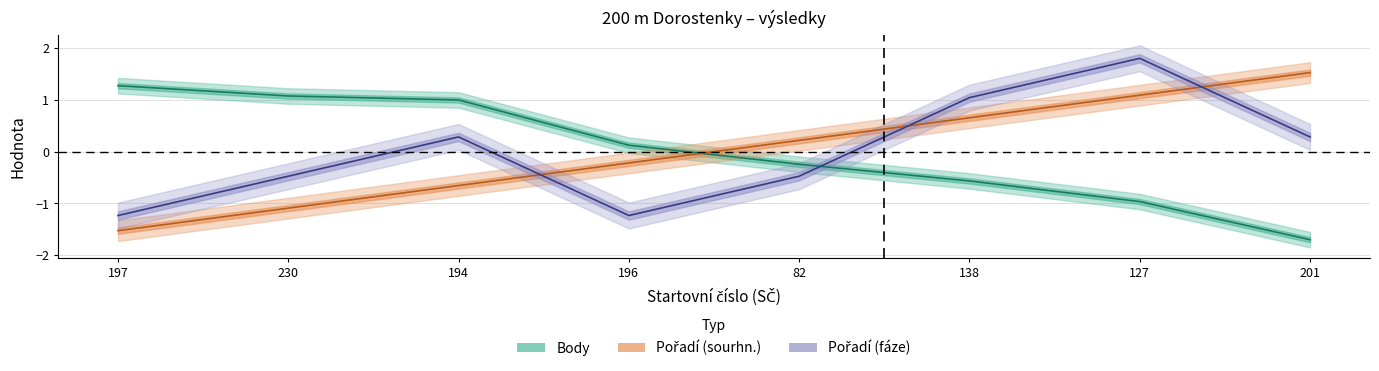

What is the total value across all series at 194?

0.6